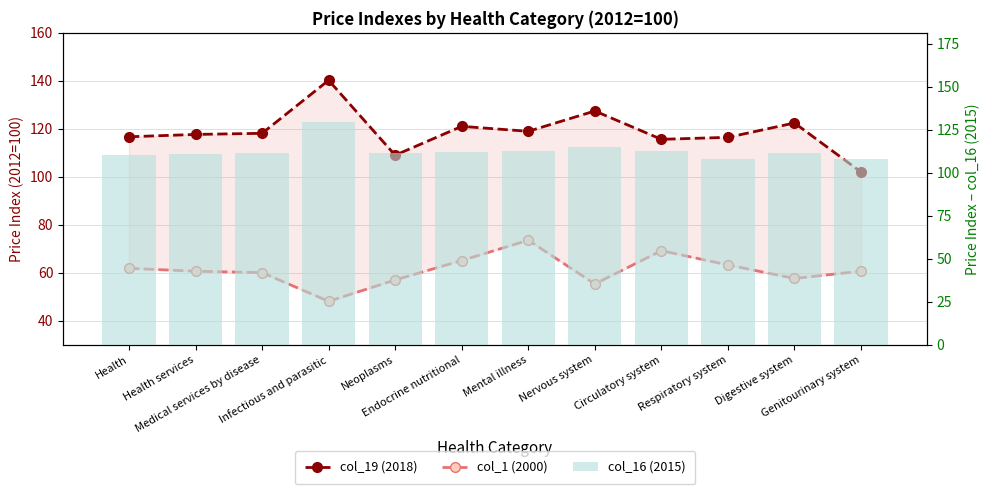

What is the difference between the highest and lowest values at Infectious and parasitic?

92.1